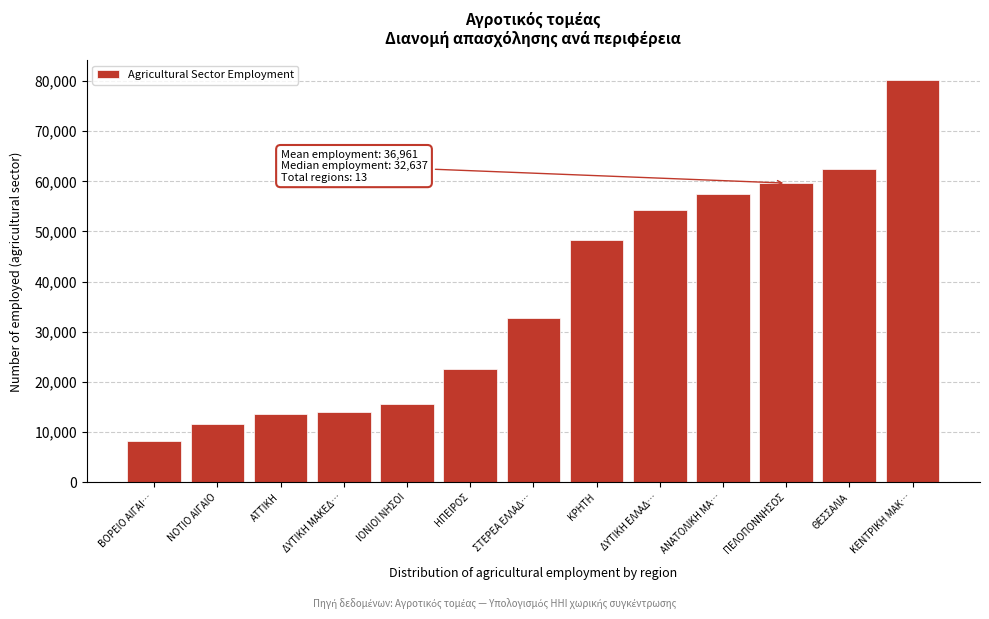

What is the difference between the maximum and second lowest values?

68530.0